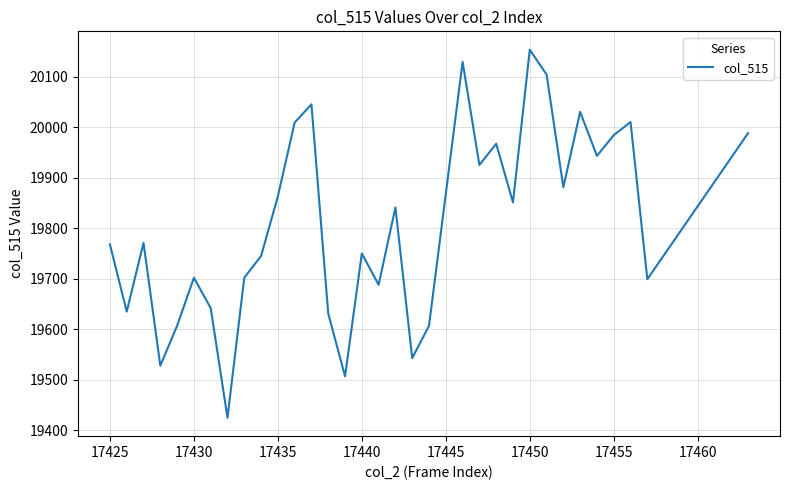

How many series are shown in this chart?

1